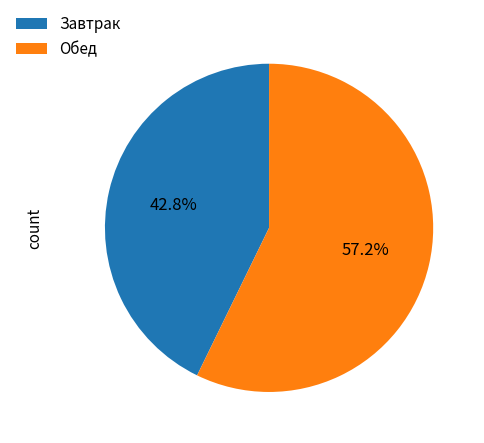

Which slice is the largest?

Обед